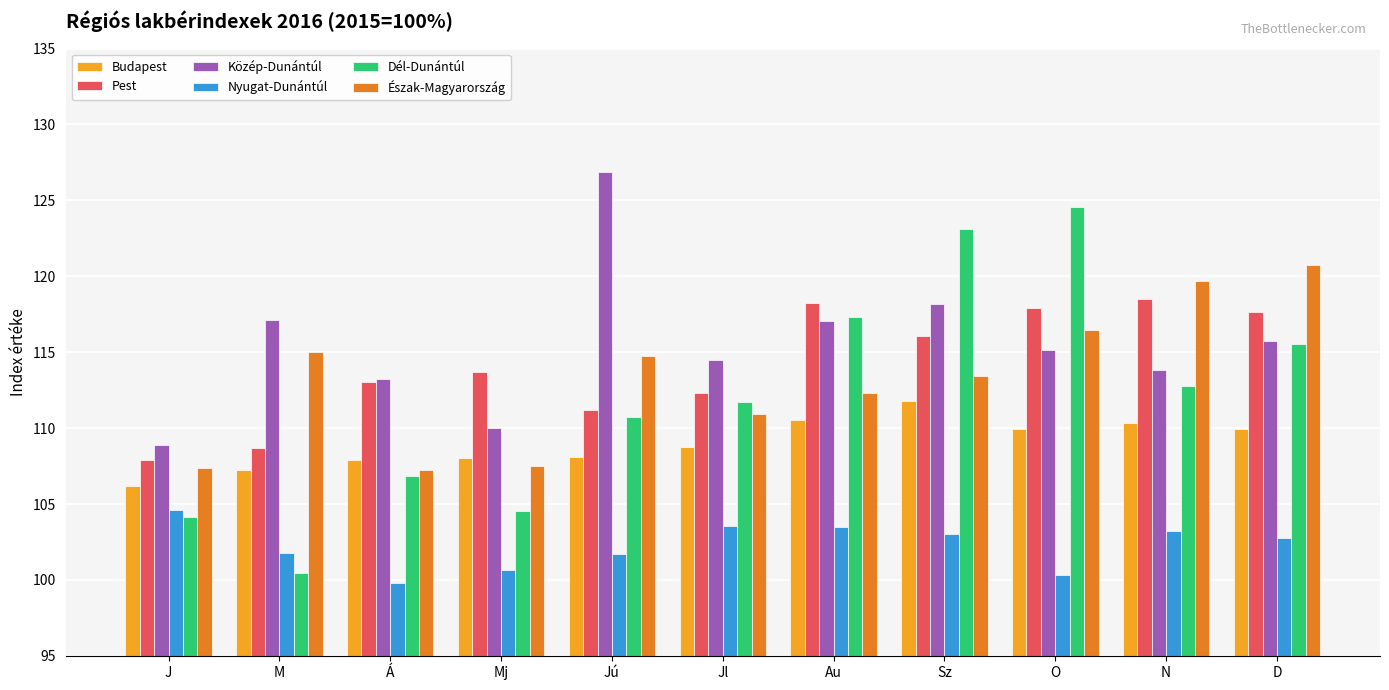

The Észak-Magyarország series shows 119.7 at N. True or false?

True